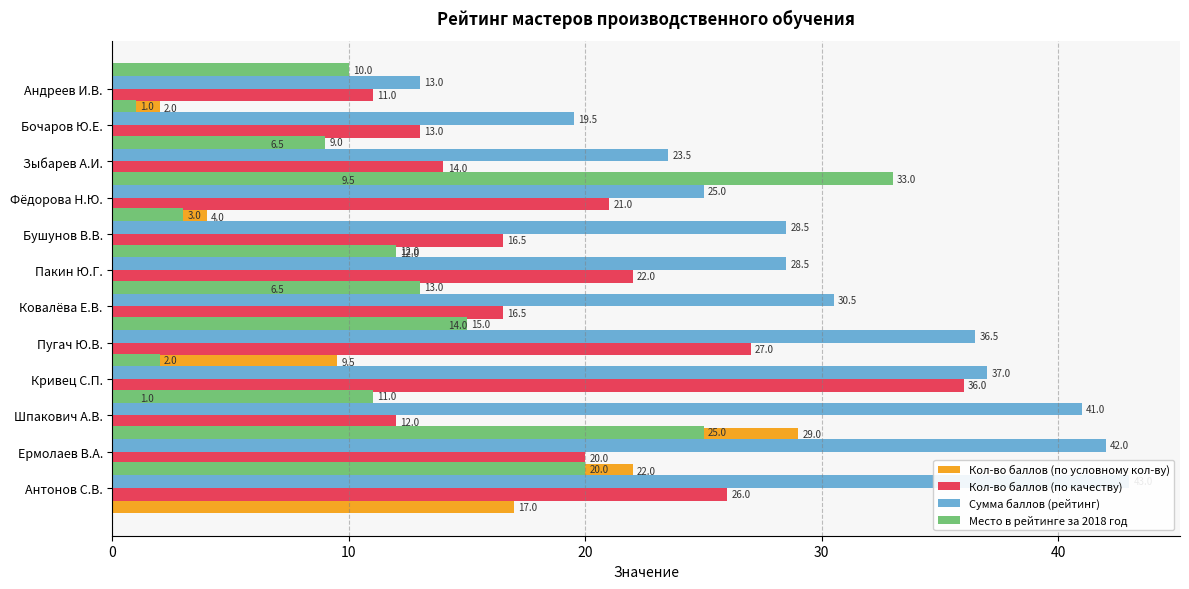

What is the maximum value for Кол-во баллов (по условному кол-ву)?

29.0